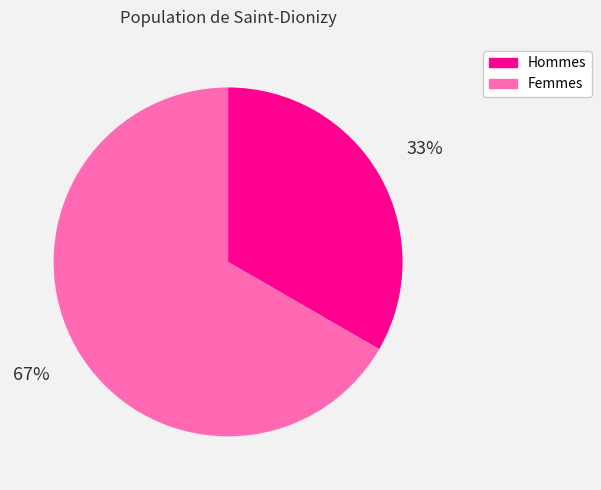

Is there a majority slice in this chart?

Yes